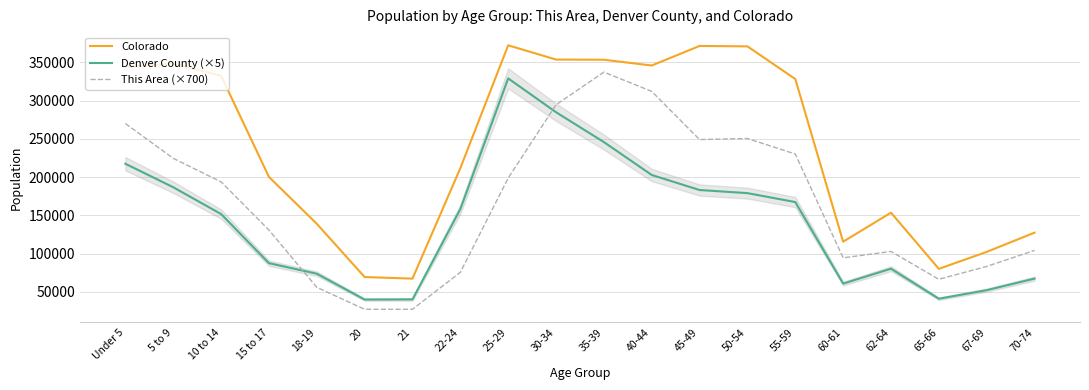

What is the spread (max minus min) of values at 40-44?

143139